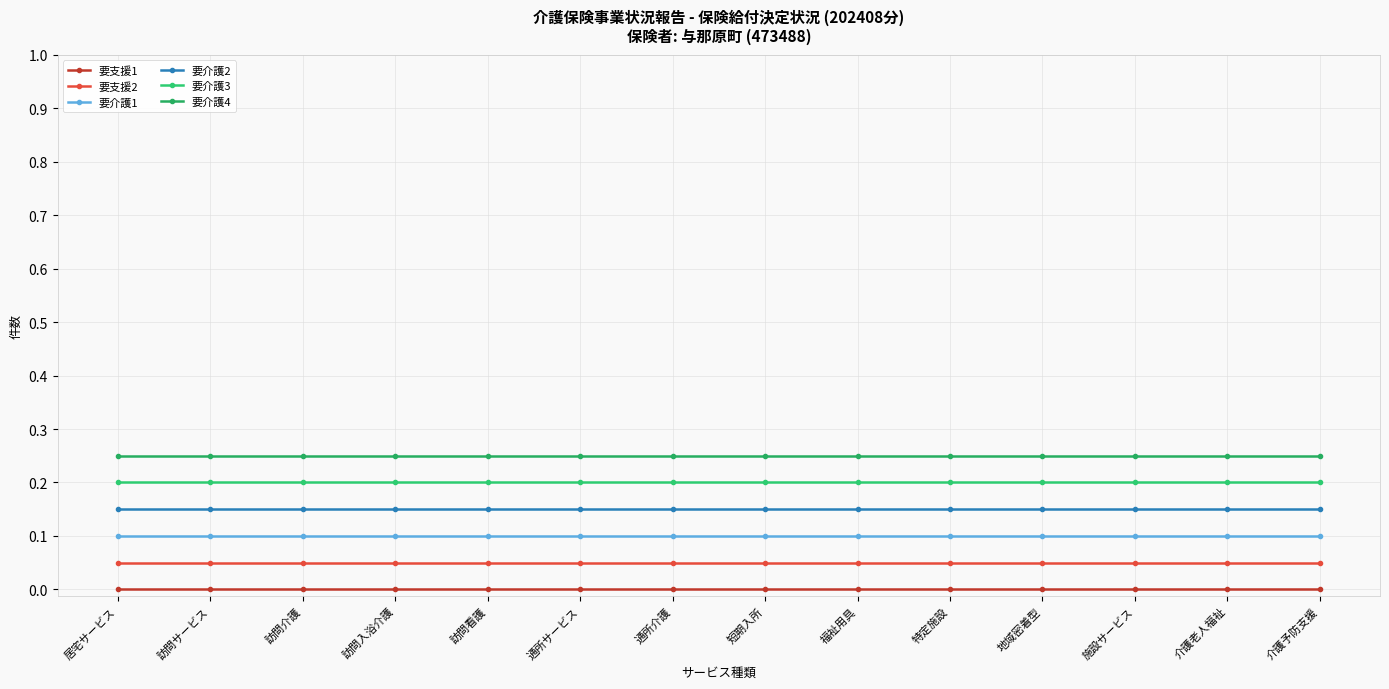

At how many categories does at least one series exceed 0?

14